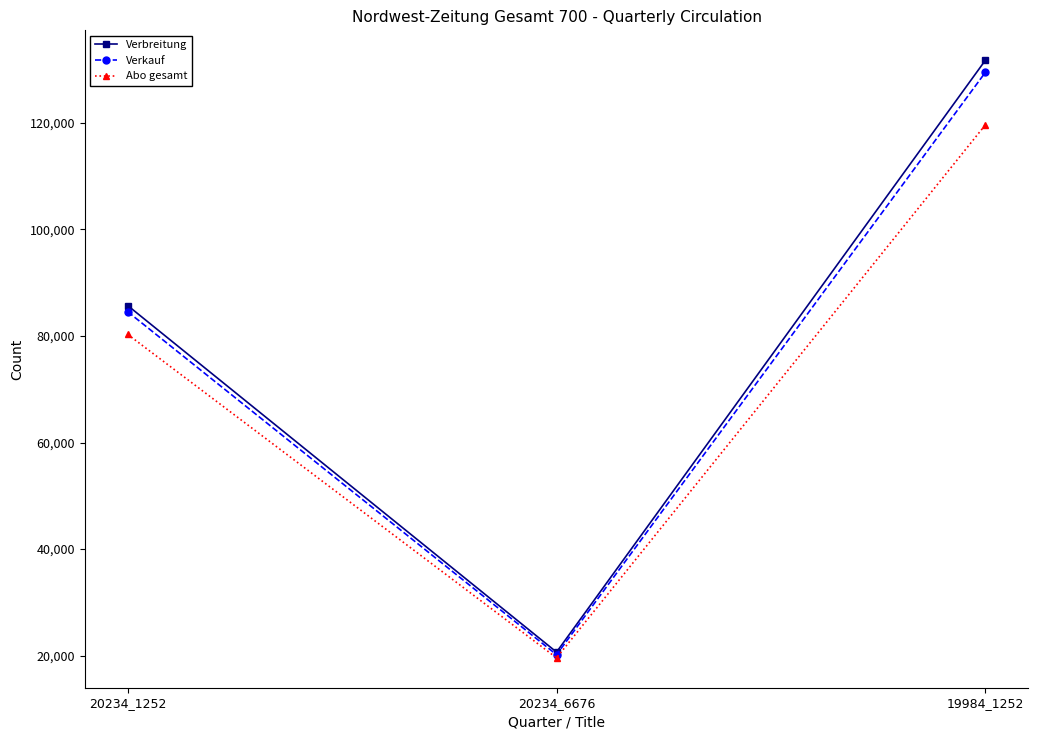

What is the value of the Verbreitung point at the 3rd from the left?

131778